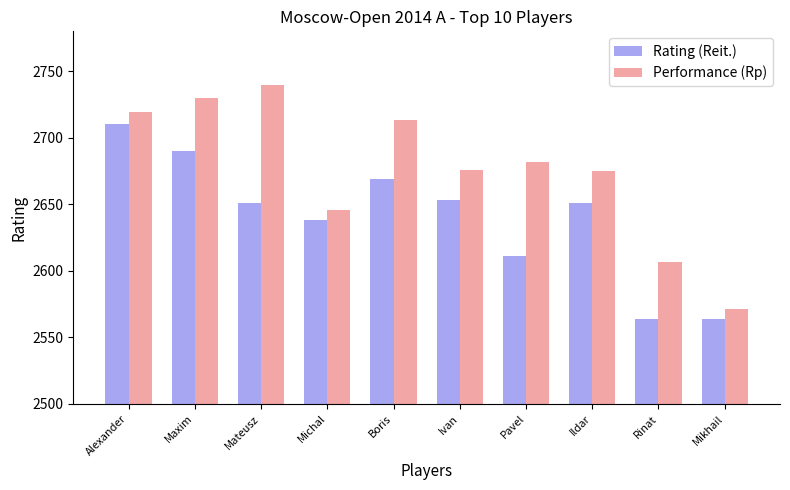

Rank the series by their average value, from highest to lowest.

Performance (Rp), Rating (Reit.)